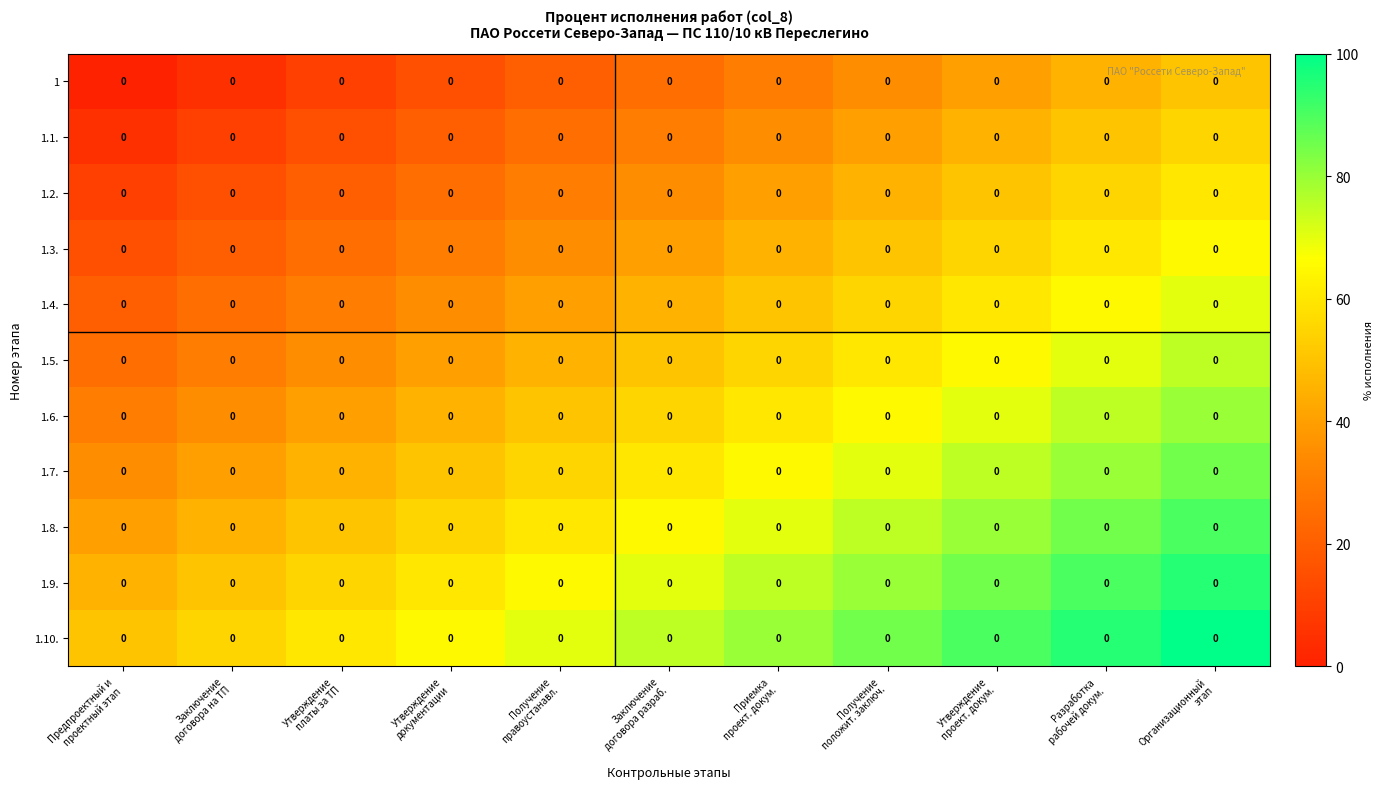

At how many categories does at least one series exceed 96?

1